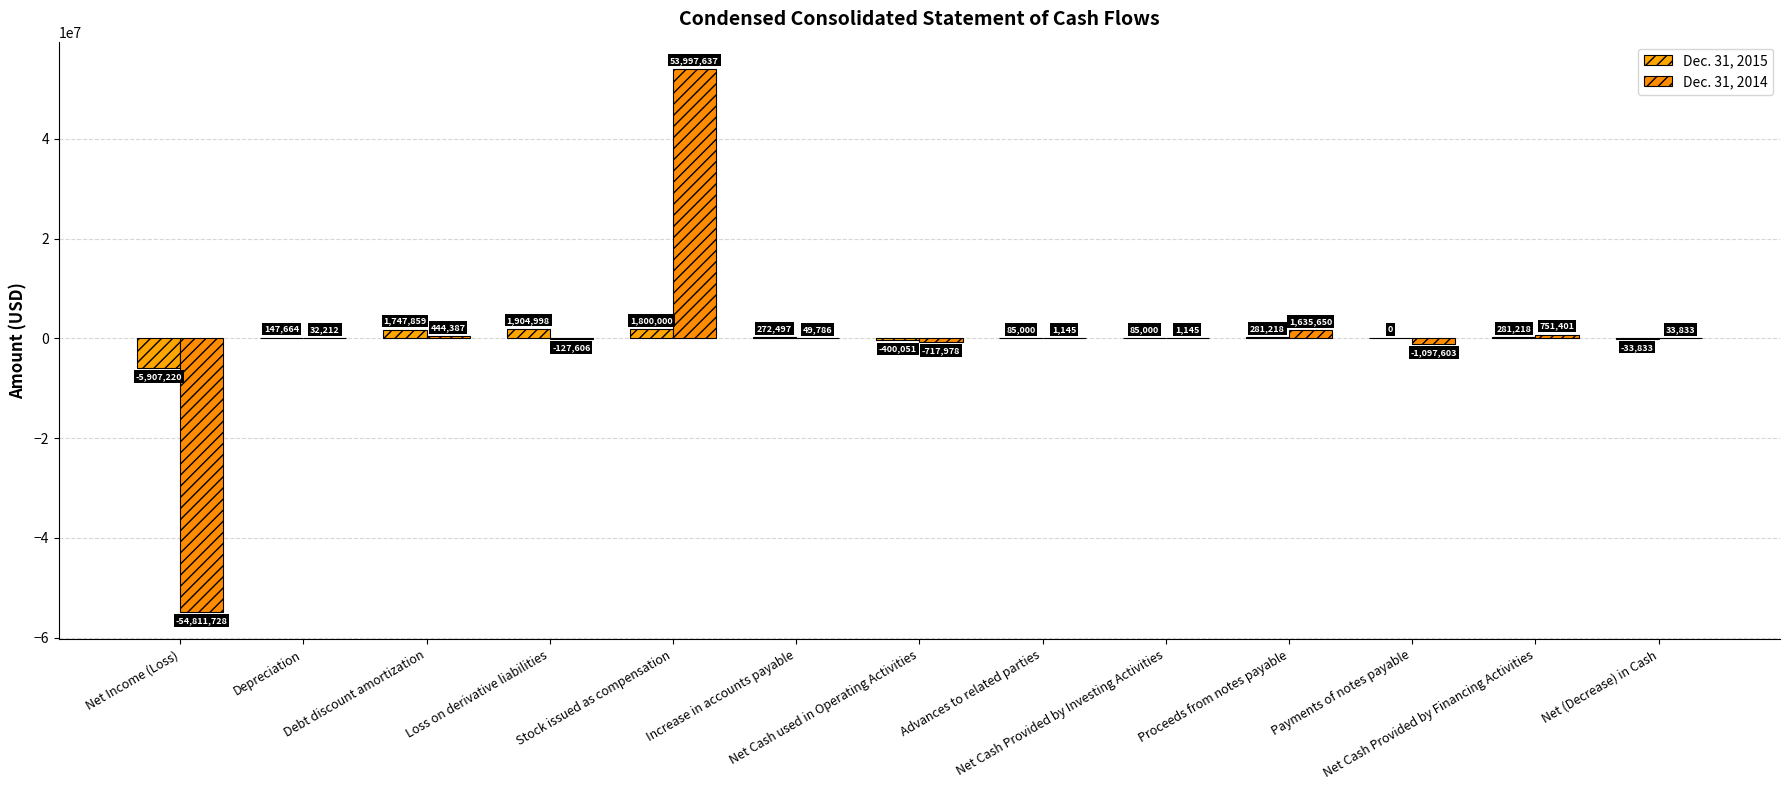

What is the difference between the Dec. 31, 2014 values at Increase in accounts payable and Stock issued as compensation?

53947851